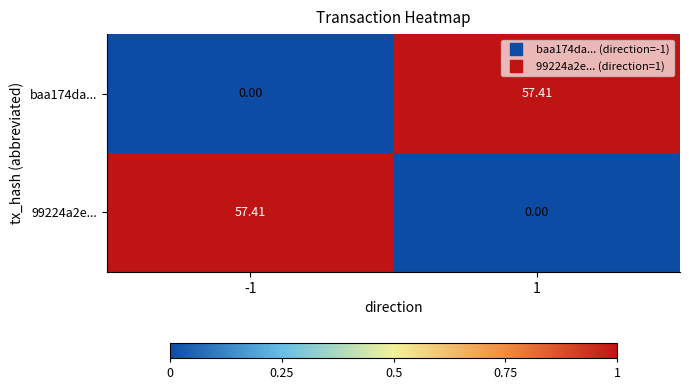

Reading left to right, transcribe all the data shown in this chart.

baa174da...: -1=0.0	1=57.4
99224a2e...: -1=57.4	1=0.0